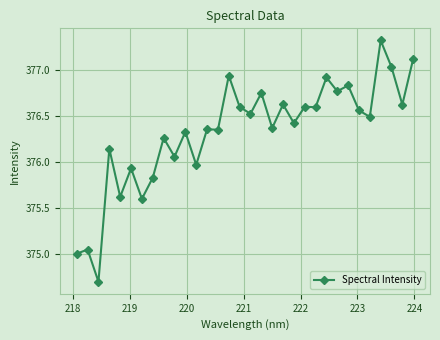

How many lines are shown in the chart?

1